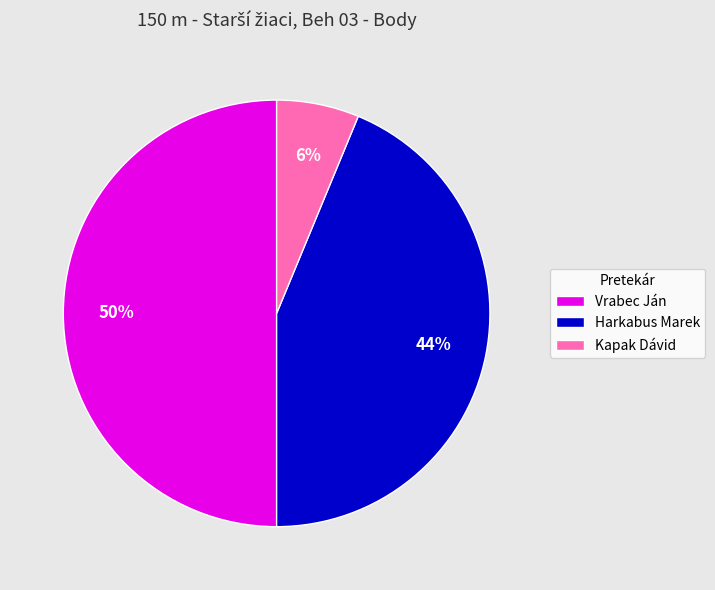

True or false: Harkabus Marek accounts for 44% of the total.

True